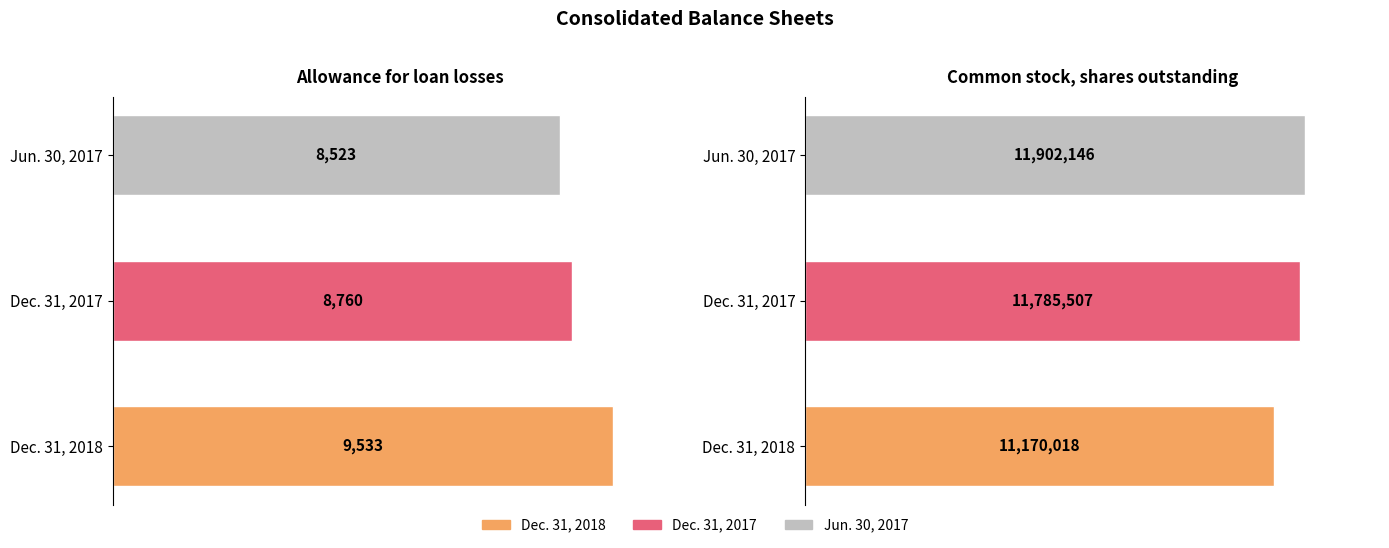

What position from the right is Allowance for loan losses?

2